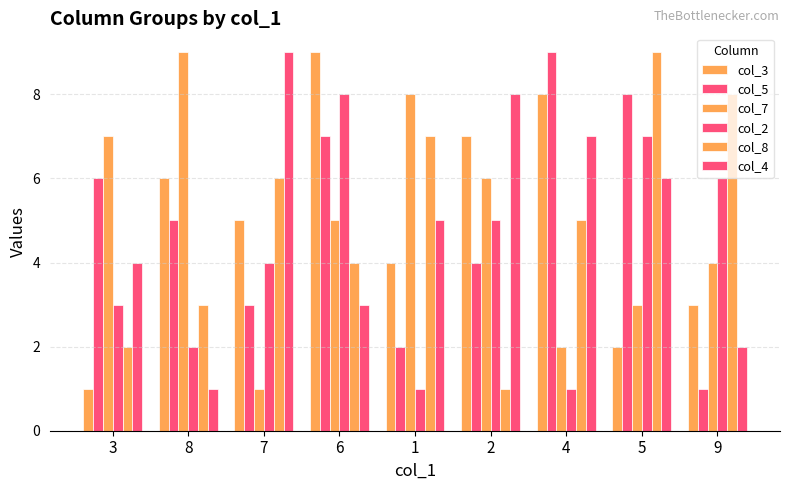

Read the col_5 value at 6.

7